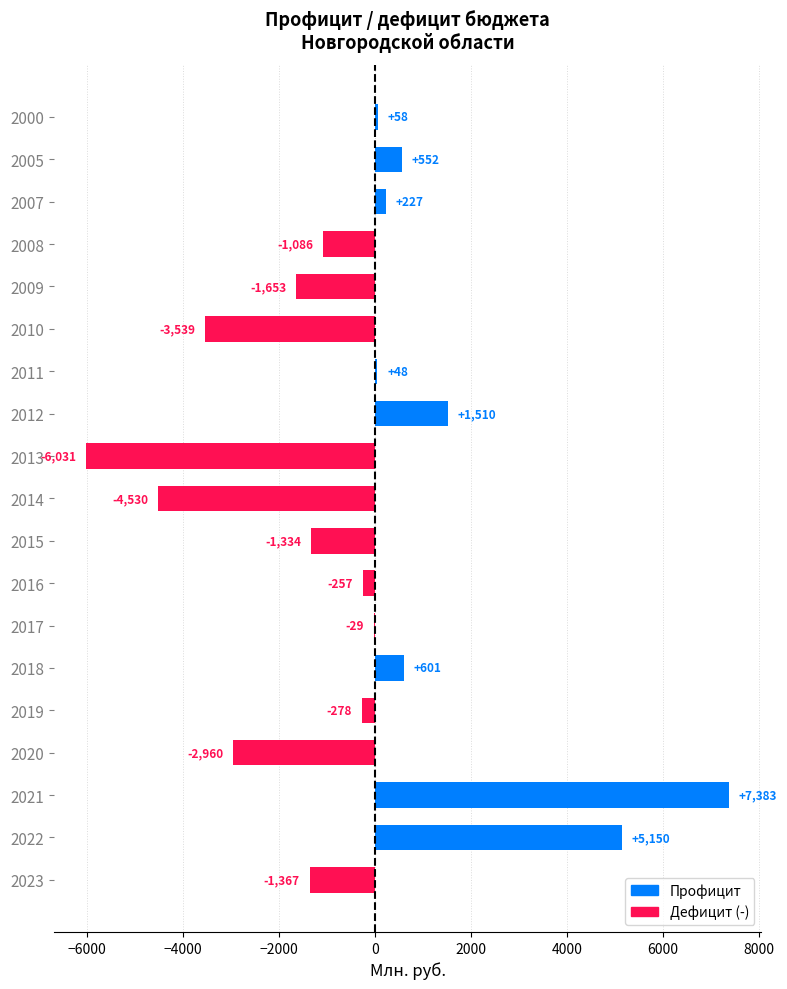

At which label is the value closest to 676?

2018